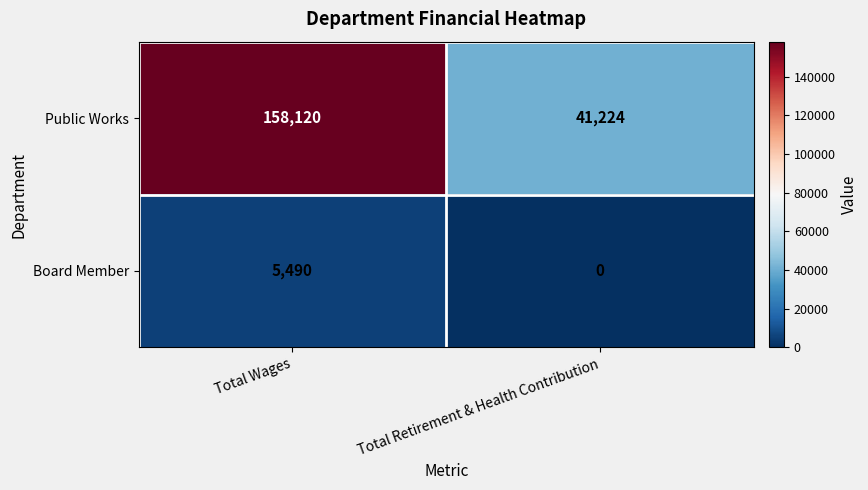

Count the number of data series in this chart.

2